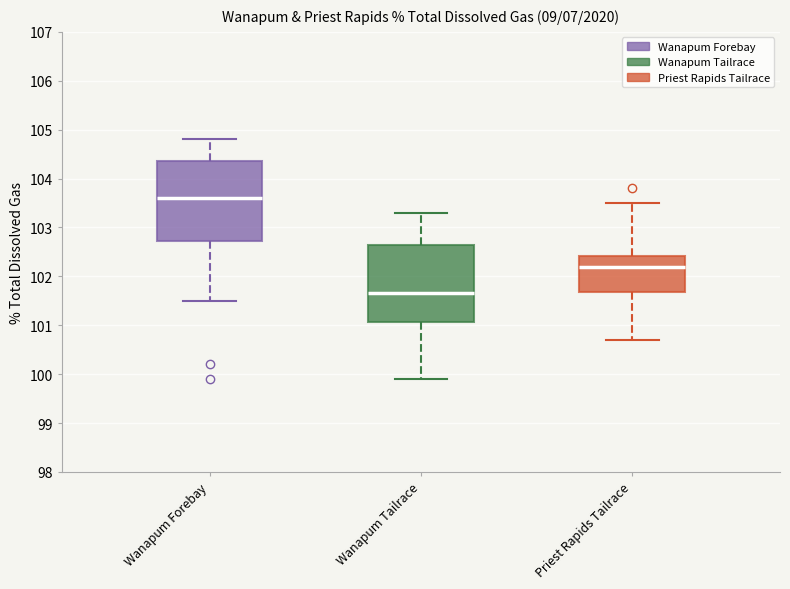

Reading left to right, read every box against the y-axis: the position of its median line, the range the box covers, and the ends of its whiskers. The values are not printed on the chart, so give them approximately, as read against the axis.

Wanapum Forebay: median 103.6, box 102.7 to 104.4, whiskers 101.5 to 104.8
Wanapum Tailrace: median 101.7, box 101.1 to 102.7, whiskers 99.9 to 103.3
Priest Rapids Tailrace: median 102.2, box 101.7 to 102.4, whiskers 100.7 to 103.5